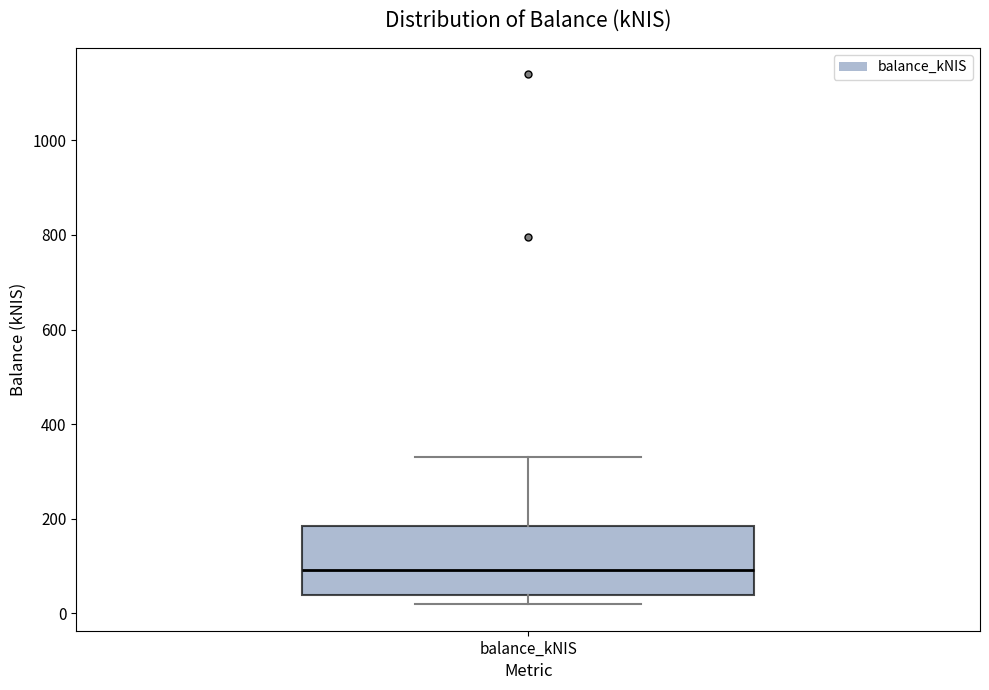

Transcribe this box plot: give where the median line is, the range the box spans, and where the two whiskers end, as read against the y-axis. The values are not printed on the chart, so give them approximately, as read against the axis.

median 100, box 40 to 180, whiskers 20 to 320